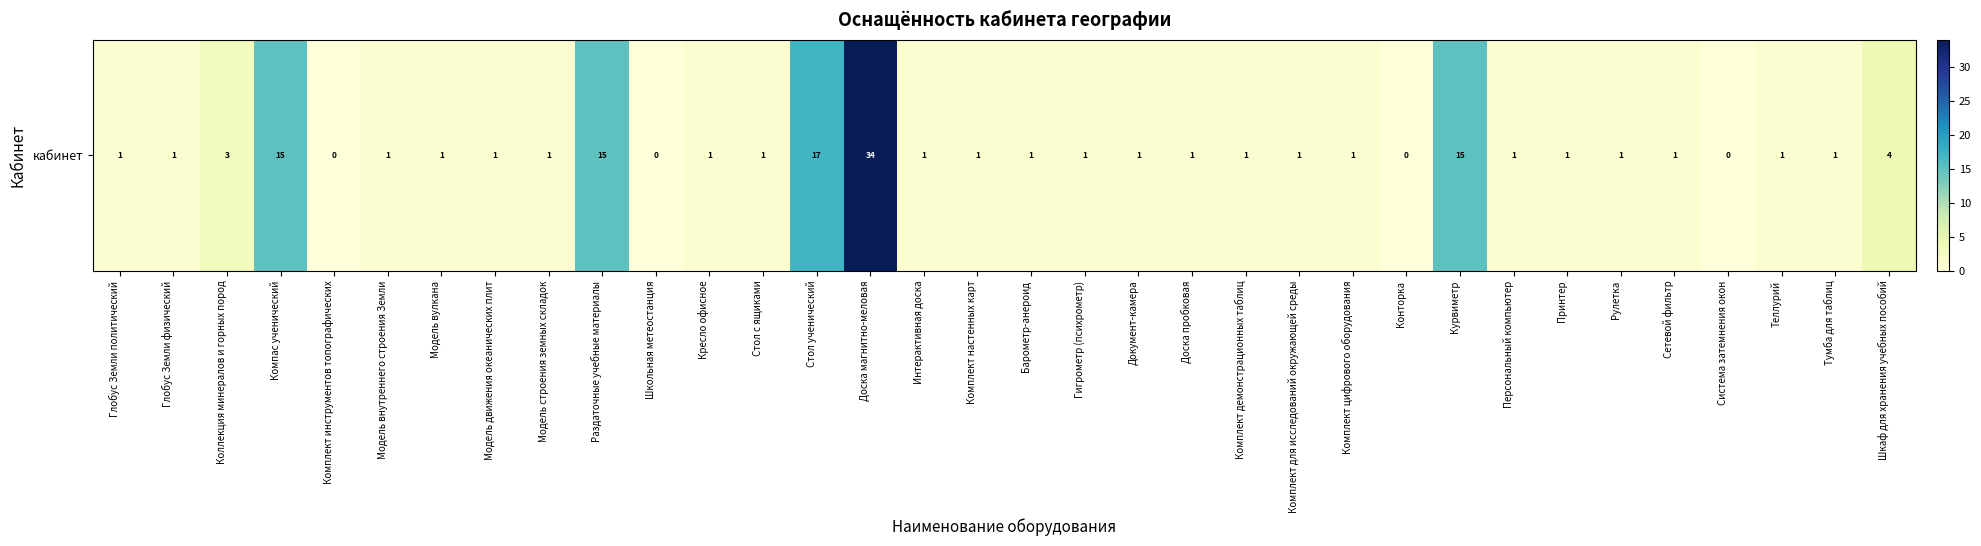

True or false: the data shows 7 at Компас ученический.

False